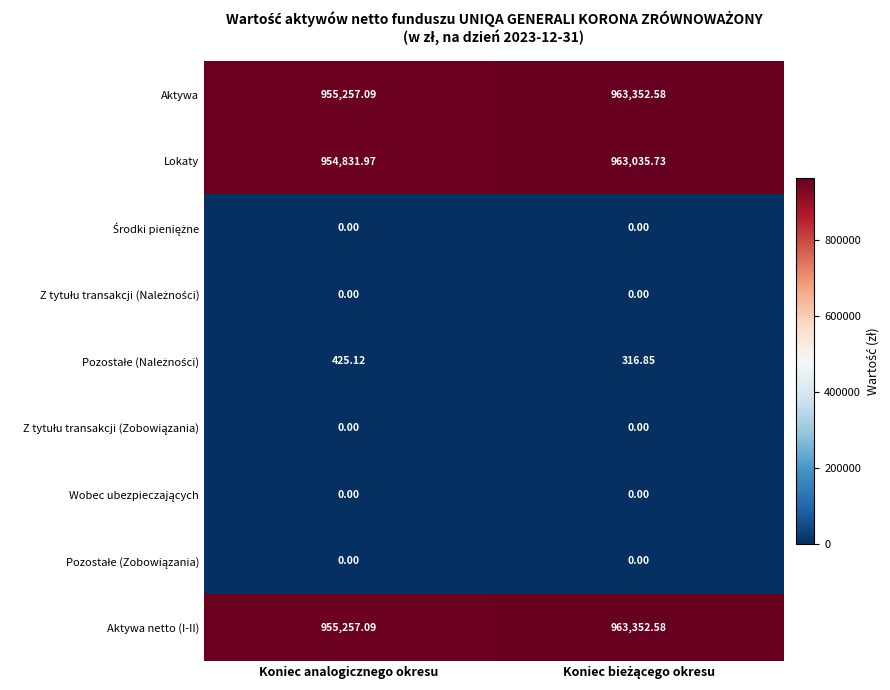

Which series has the largest range (max minus min)?

Lokaty